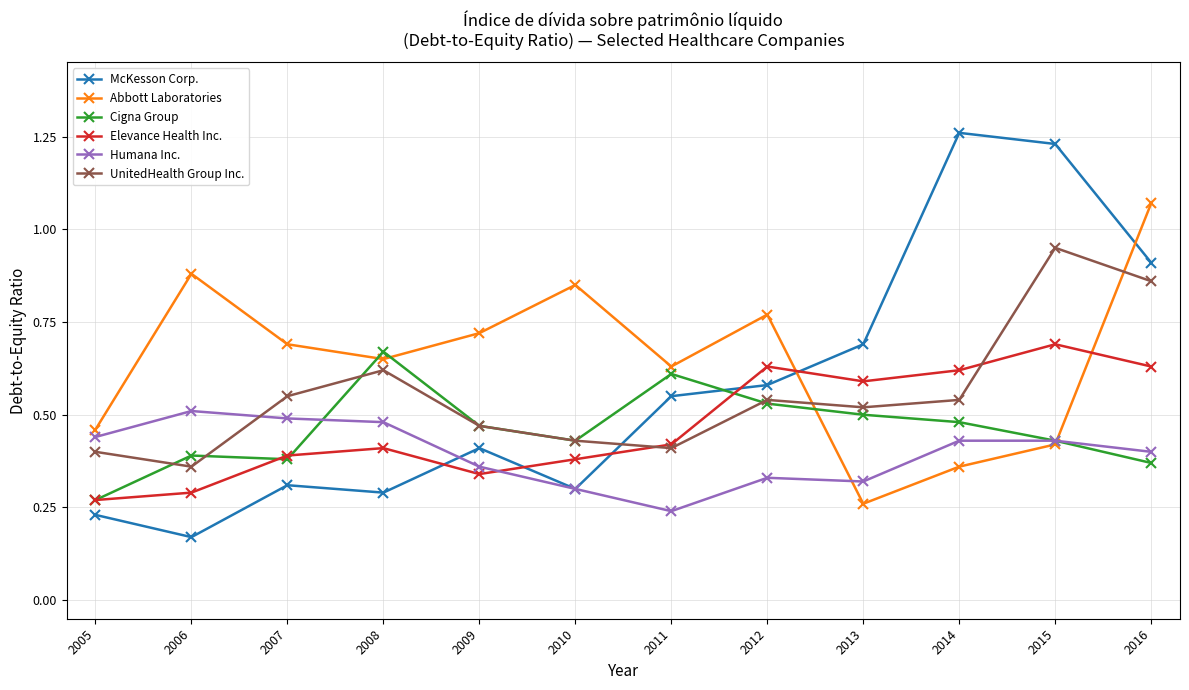

True or false: UnitedHealth Group Inc. has more than 1 points higher than both neighbors.

True